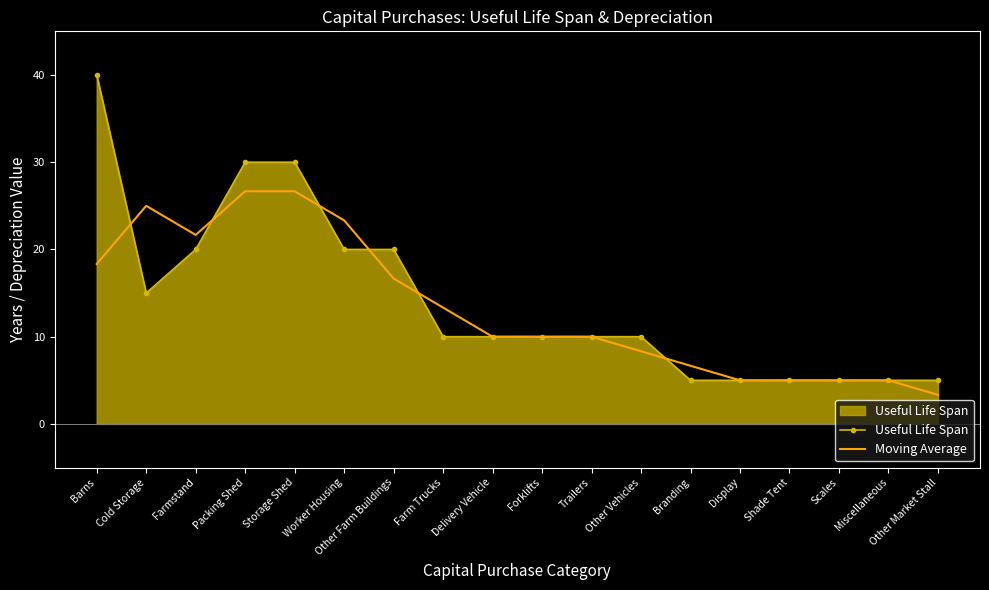

Reading left to right, what are all the values shown in this chart?

Useful Life Span: 40.0	15.0	20.0	30.0	30.0	20.0	20.0	10.0	10.0	10.0	10.0	10.0	5.0	5.0	5.0	5.0	5.0	5.0
Moving Average: 18.3	25.0	21.7	26.7	26.7	23.3	16.7	13.3	10.0	10.0	10.0	8.3	6.7	5.0	5.0	5.0	5.0	3.3